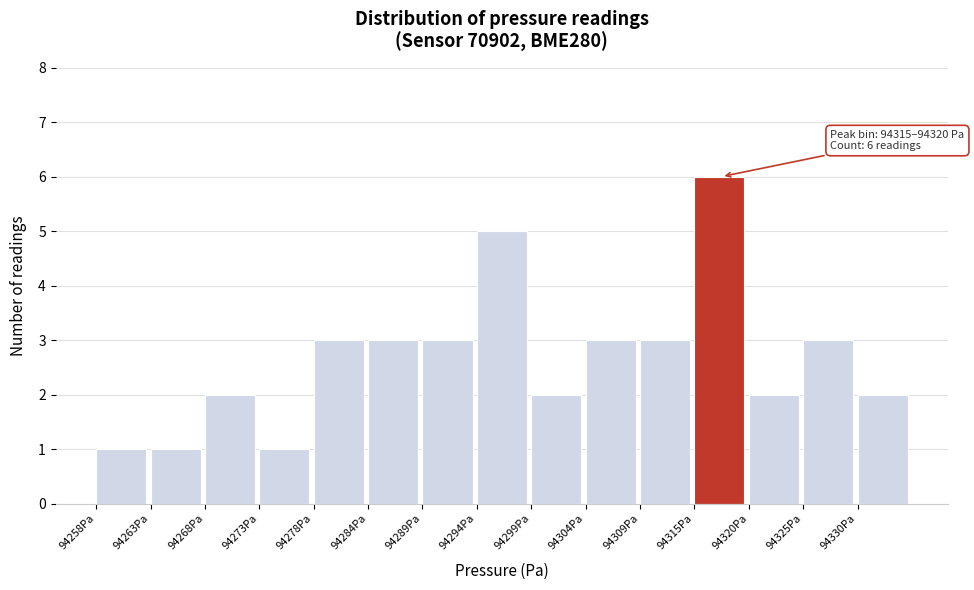

Which range on the x-axis has the tallest bar?

94315 to 94320